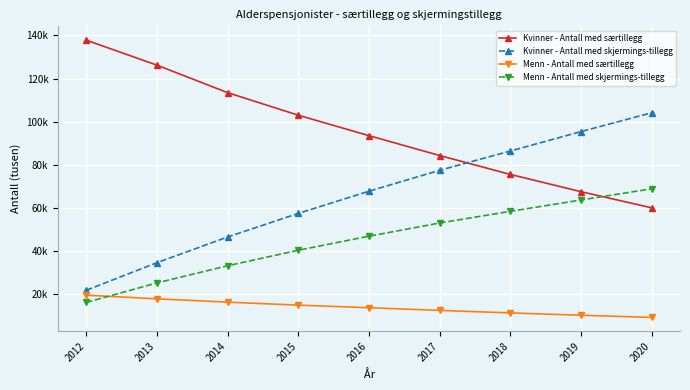

Is this an area chart (filled region under the line)?

No